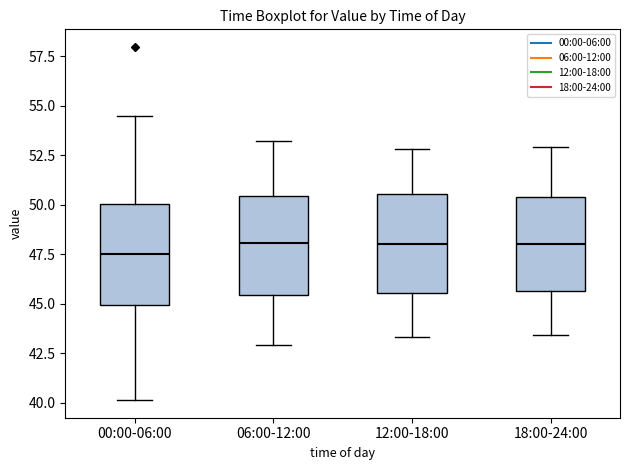

Reading left to right, transcribe this box plot: for each box, give where its median line is, the range the box spans, and where its two whiskers end, as read against the y-axis. The values are not printed on the chart, so give them approximately, as read against the axis.

00:00-06:00: median 47.5, box 45.0 to 50.0, whiskers 40.0 to 54.5
06:00-12:00: median 48.0, box 45.5 to 50.5, whiskers 43.0 to 53.0
12:00-18:00: median 48.0, box 45.5 to 50.5, whiskers 43.5 to 53.0
18:00-24:00: median 48.0, box 45.5 to 50.5, whiskers 43.5 to 53.0